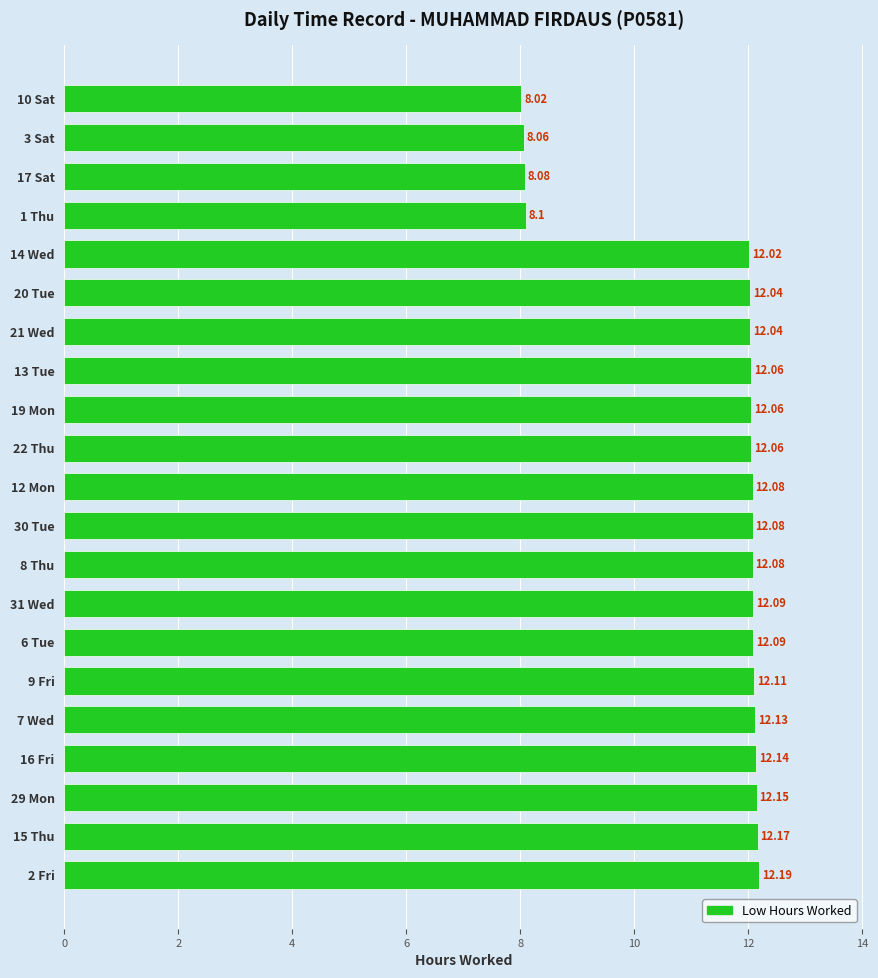

What is the ratio of the value at 15 Thu to the value at 7 Wed?

1.0